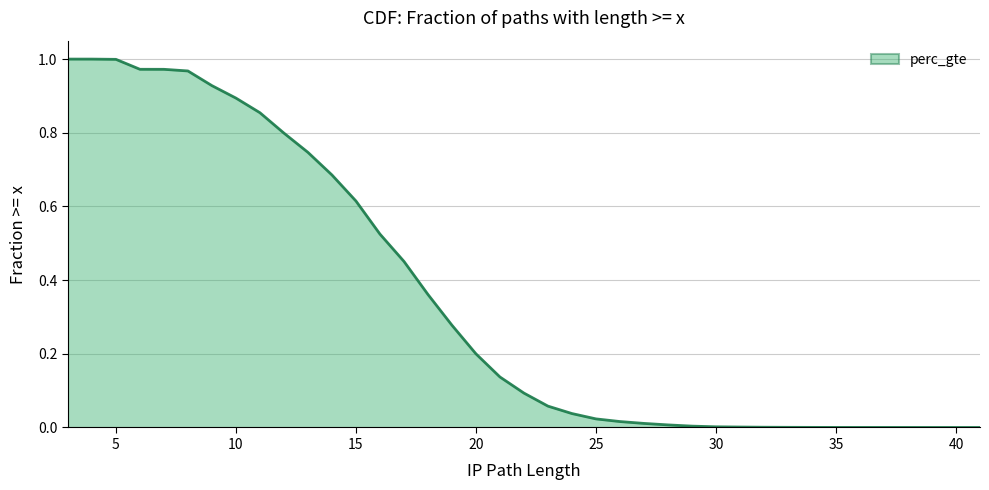

At which label is the value closest to 0?

41